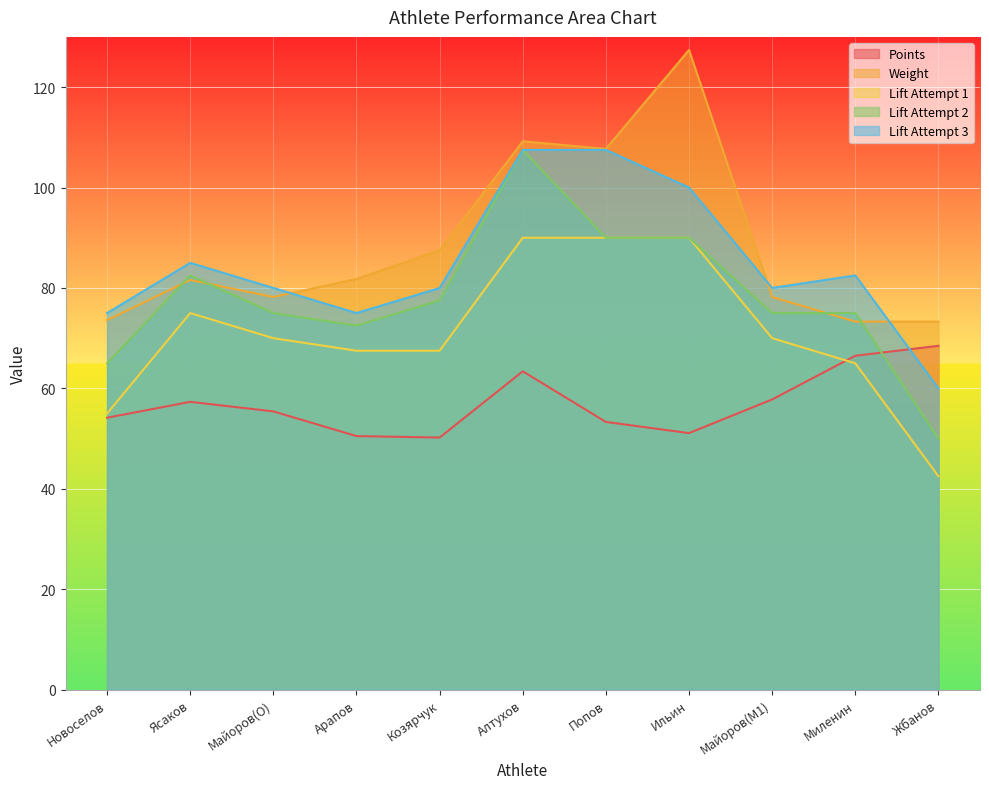

Reading right to left, list all the values displayed in this chart.

points: Жбанов=68.5	Миленин=66.5	Майоров(M1)=57.8	Ильин=51.1	Попов=53.3	Алтухов=63.4	Козярчук=50.2	Арапов=50.5	Майоров(O)=55.4	Ясаков=57.3	Новоселов=54.2
weight: Жбанов=73.3	Миленин=73.3	Майоров(M1)=78.2	Ильин=127.4	Попов=107.7	Алтухов=109.2	Козярчук=87.5	Арапов=81.8	Майоров(O)=78.2	Ясаков=81.6	Новоселов=73.6
lift_attempt_1: Жбанов=42.5	Миленин=65.0	Майоров(M1)=70.0	Ильин=90.0	Попов=90.0	Алтухов=90.0	Козярчук=67.5	Арапов=67.5	Майоров(O)=70.0	Ясаков=75.0	Новоселов=55.0
lift_attempt_2: Жбанов=50.0	Миленин=75.0	Майоров(M1)=75.0	Ильин=90.0	Попов=90.0	Алтухов=107.5	Козярчук=77.5	Арапов=72.5	Майоров(O)=75.0	Ясаков=82.5	Новоселов=65.0
lift_attempt_3: Жбанов=60.0	Миленин=82.5	Майоров(M1)=80.0	Ильин=100.0	Попов=107.5	Алтухов=107.5	Козярчук=80.0	Арапов=75.0	Майоров(O)=80.0	Ясаков=85.0	Новоселов=75.0